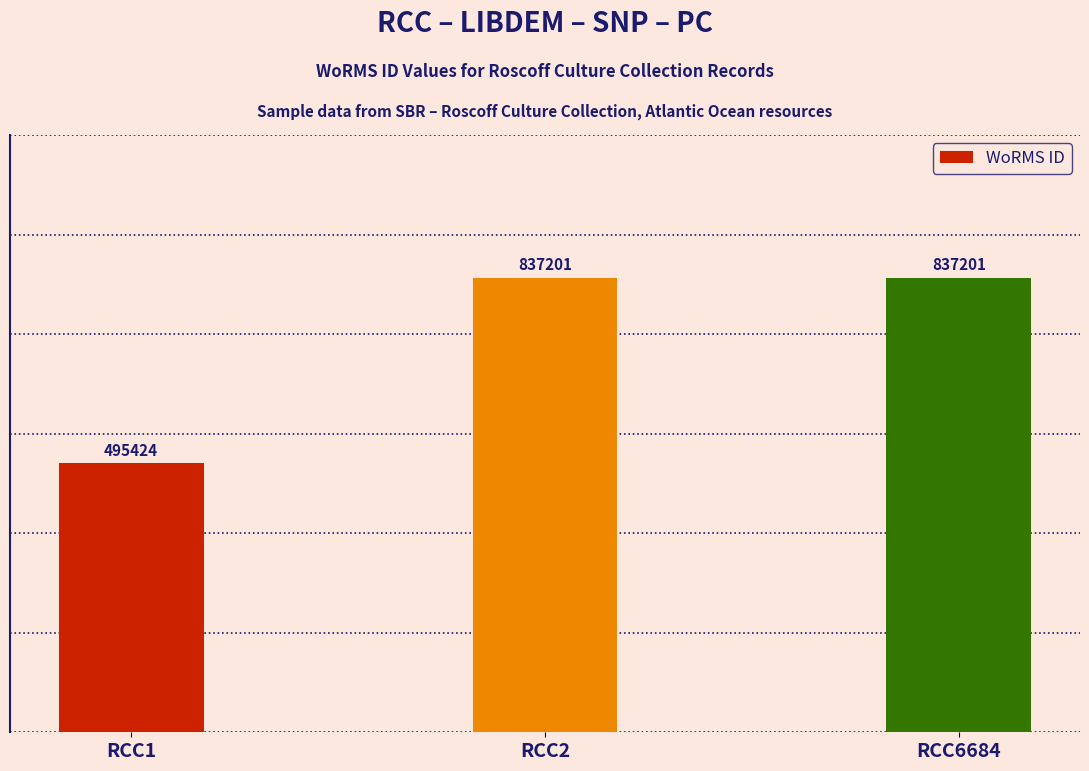

What is the ratio of the value at RCC2 to the value at RCC1?

1.7